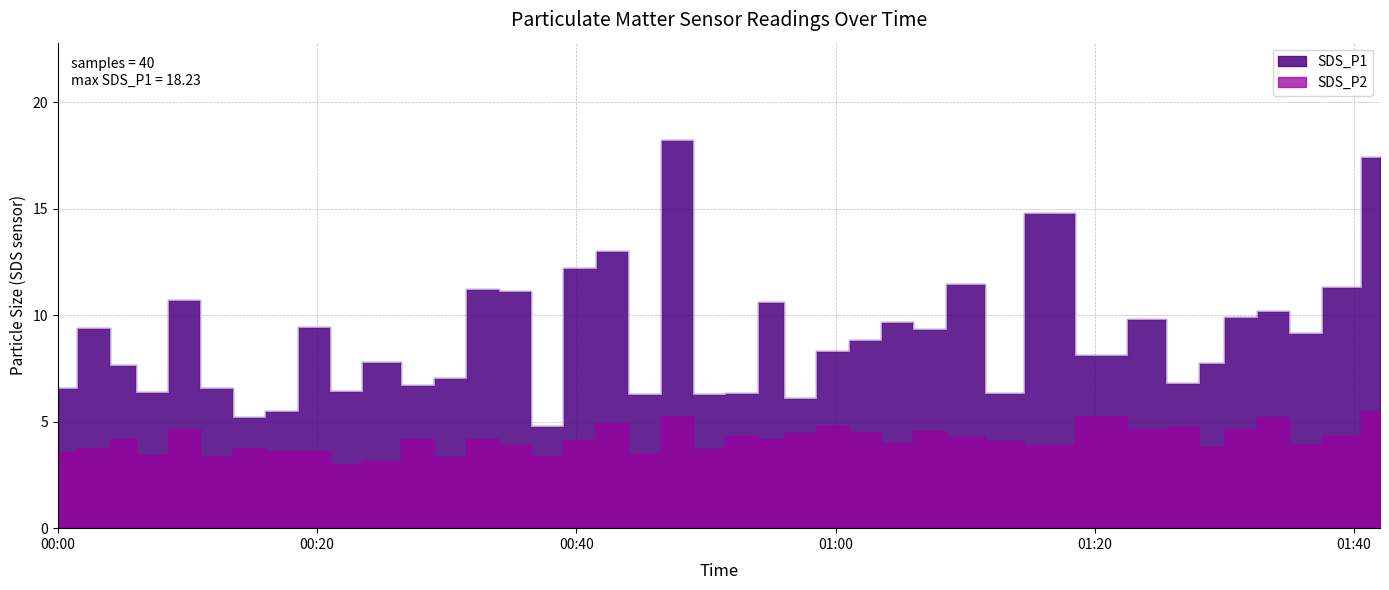

What is the difference between the values at 2023/11/12 00:35 and 2023/11/12 01:39?

0.2